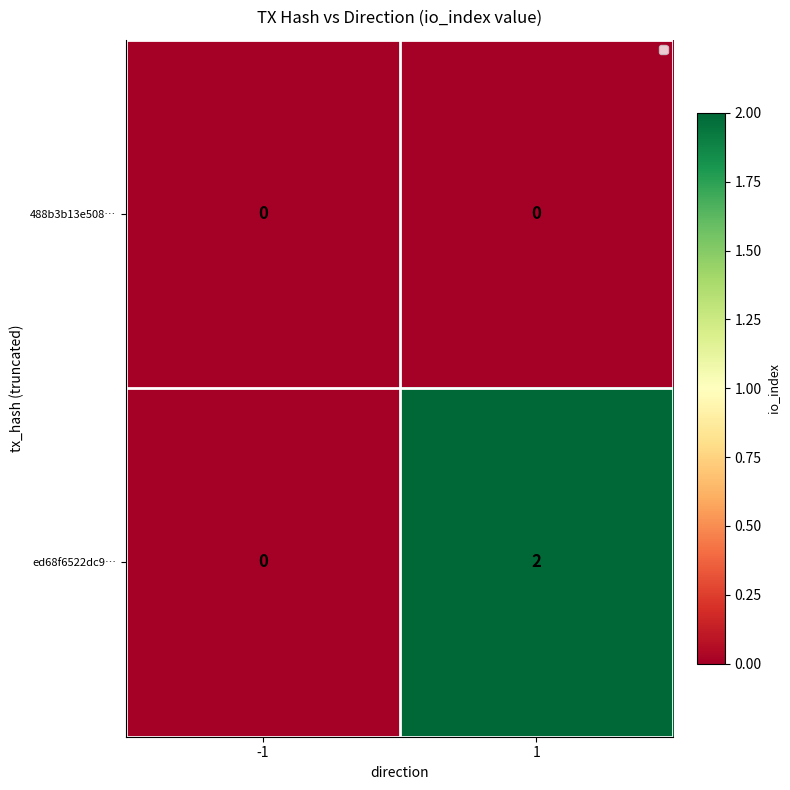

At which category is the sum across all series the highest?

1